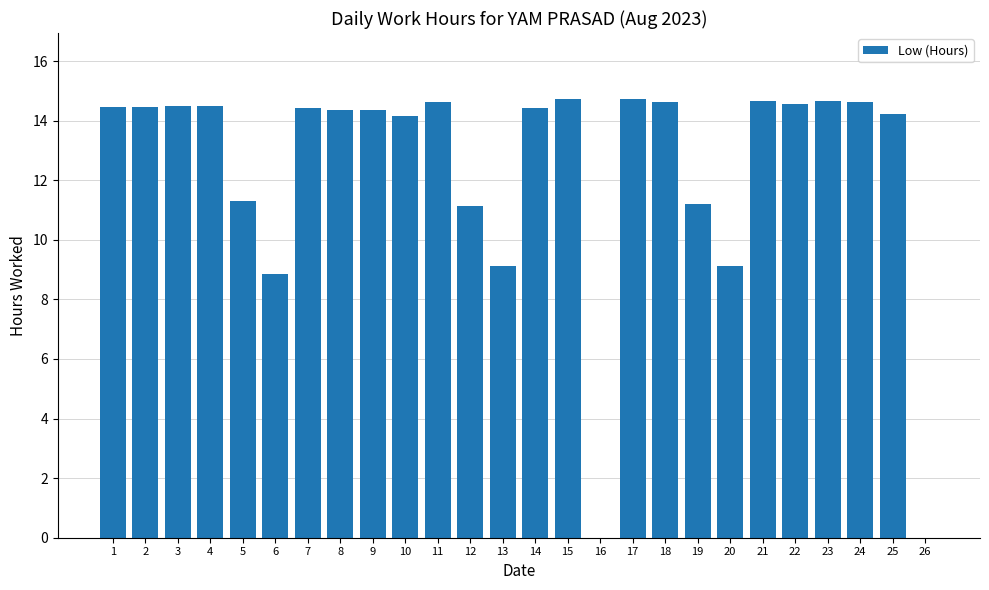

Read the value at 7.

14.4